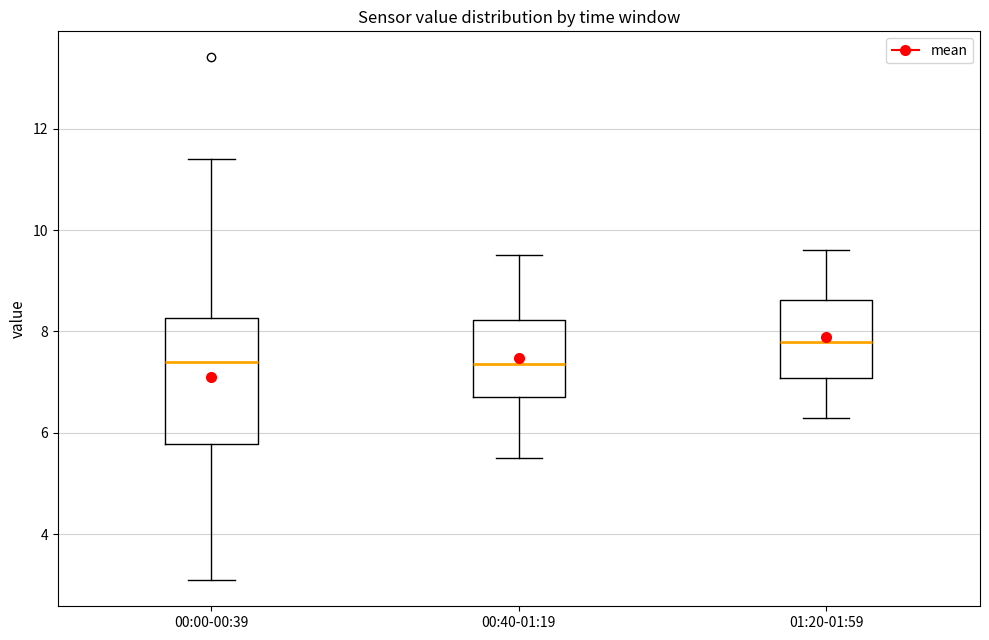

Reading left to right, read every box against the y-axis: the position of its median line, the range the box covers, and the ends of its whiskers. The values are not printed on the chart, so give them approximately, as read against the axis.

00:00-00:39: median 7.4, box 5.8 to 8.2, whiskers 3.2 to 11.4
00:40-01:19: median 7.4, box 6.8 to 8.2, whiskers 5.6 to 9.6
01:20-01:59: median 7.8, box 7.0 to 8.6, whiskers 6.4 to 9.6